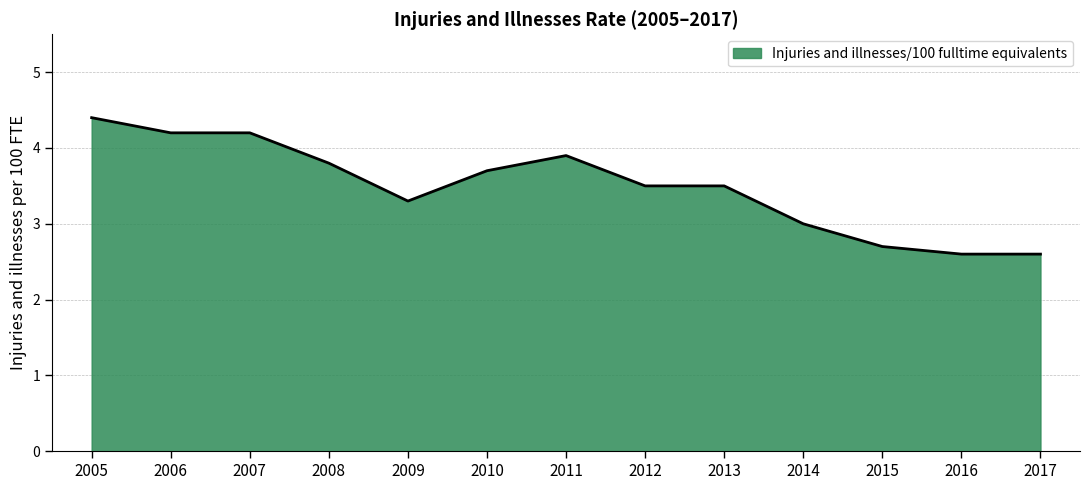

How many categories are shown in the chart?

13